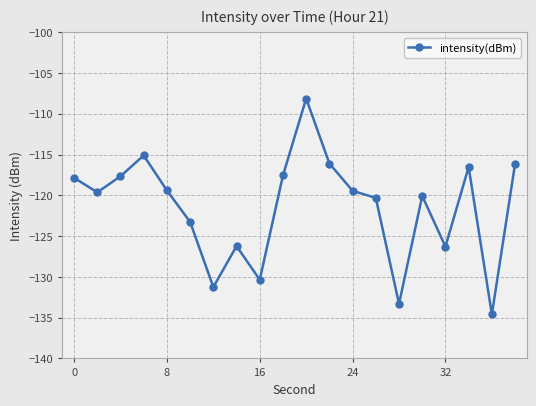

What is the sum of all values?

-2429.3